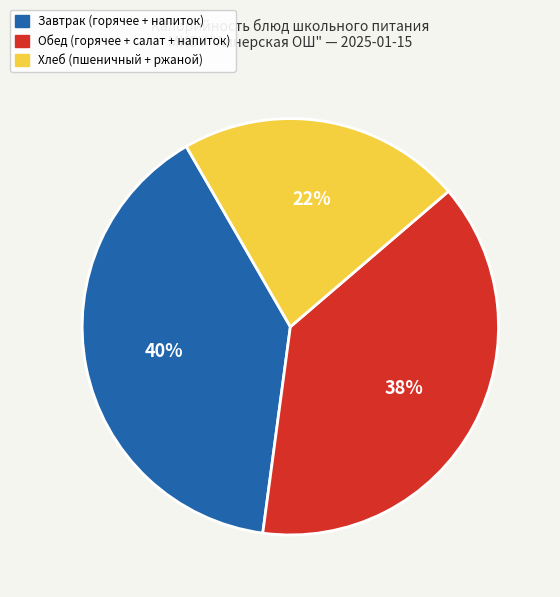

Does any single category account for the majority?

No